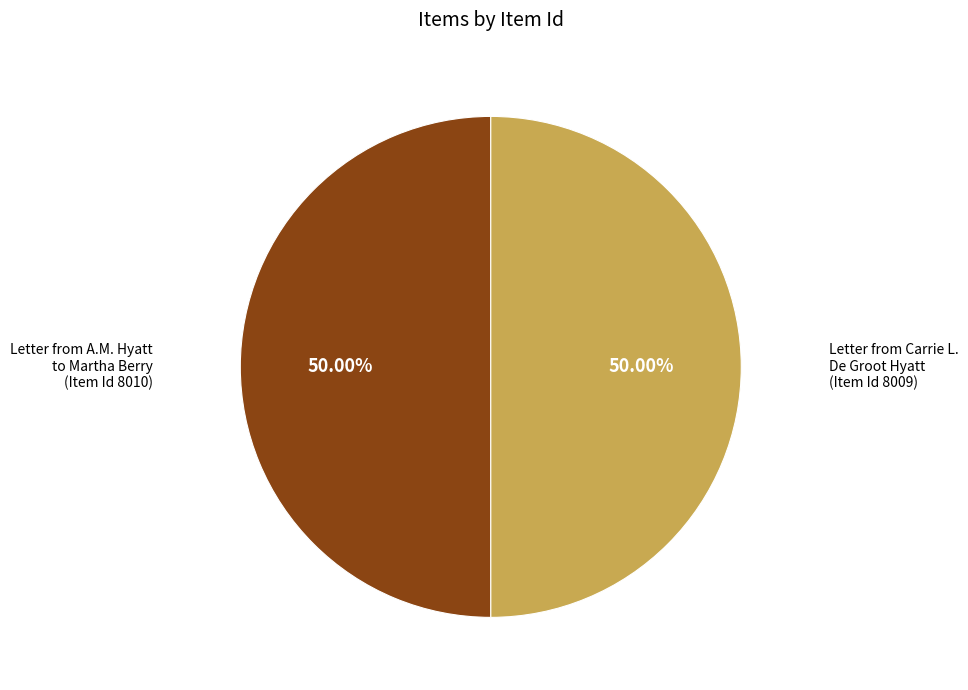

How many segments does this pie chart have?

2